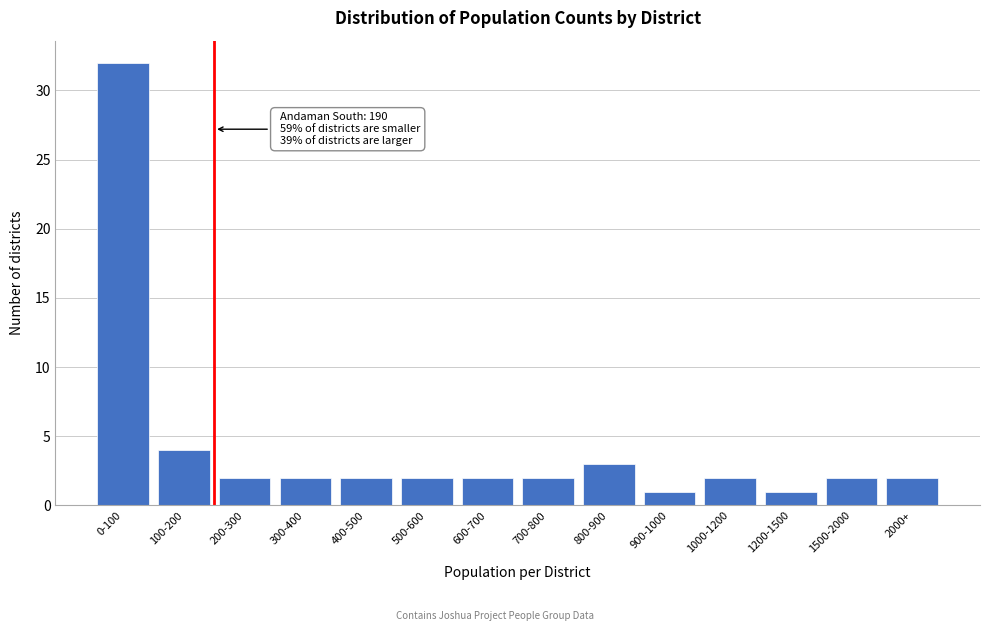

Reading left to right, what are all the values shown in this chart?

0-100=32	100-200=4	200-300=2	300-400=2	400-500=2	500-600=2	600-700=2	700-800=2	800-900=3	900-1000=1	1000-1200=2	1200-1500=1	1500-2000=2	2000+=2